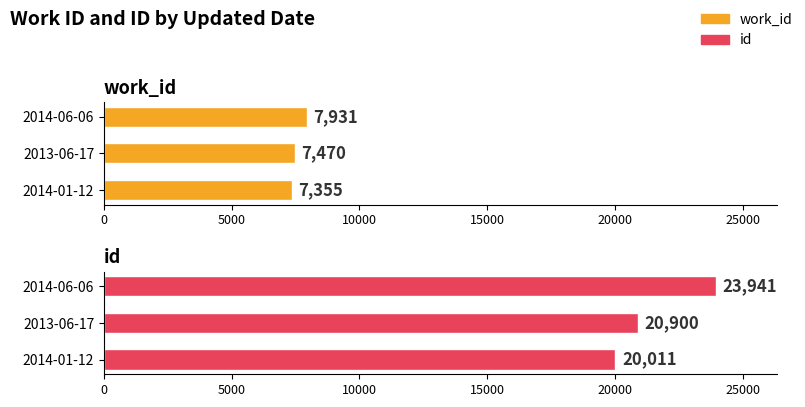

What is the difference between the second highest and minimum values in the work_id series?

115